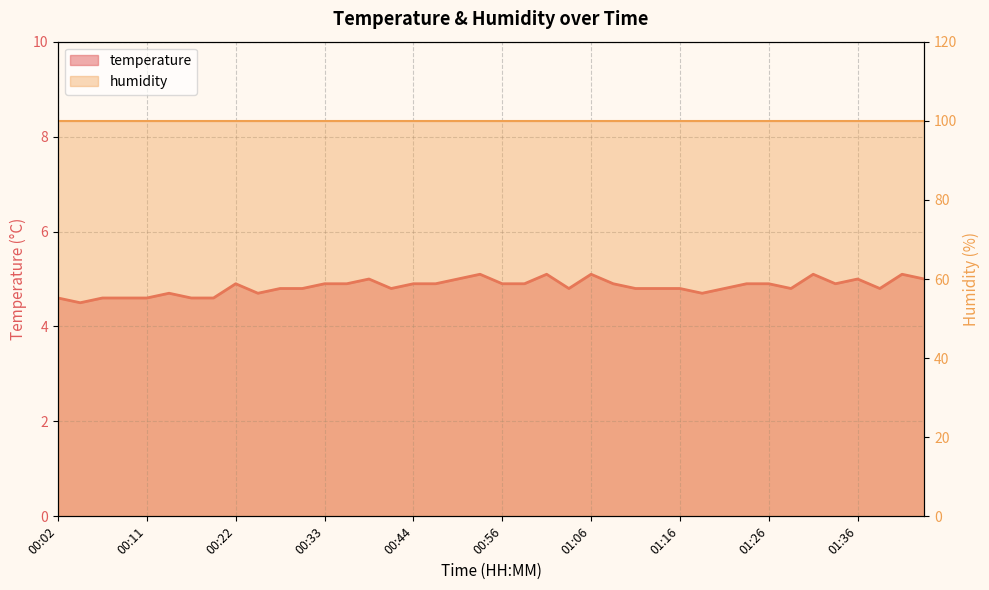

Reading left to right, list all the values displayed in this chart.

4.6	4.5	4.6	4.6	4.6	4.7	4.6	4.6	4.9	4.7	4.8	4.8	4.9	4.9	5.0	4.8	4.9	4.9	5.0	5.1	4.9	4.9	5.1	4.8	5.1	4.9	4.8	4.8	4.8	4.7	4.8	4.9	4.9	4.8	5.1	4.9	5.0	4.8	5.1	5.0